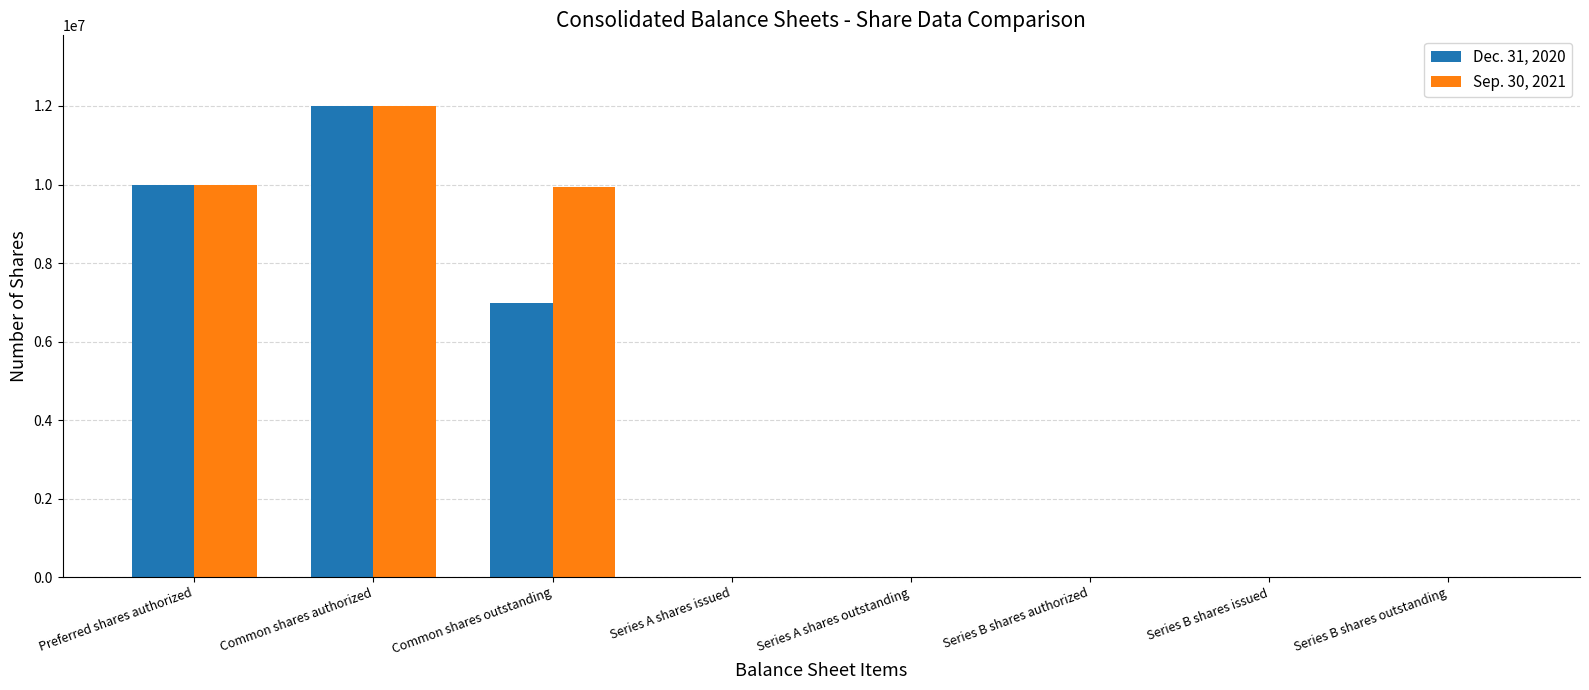

Which category has the highest value in the Dec. 31, 2020 series?

Common shares authorized